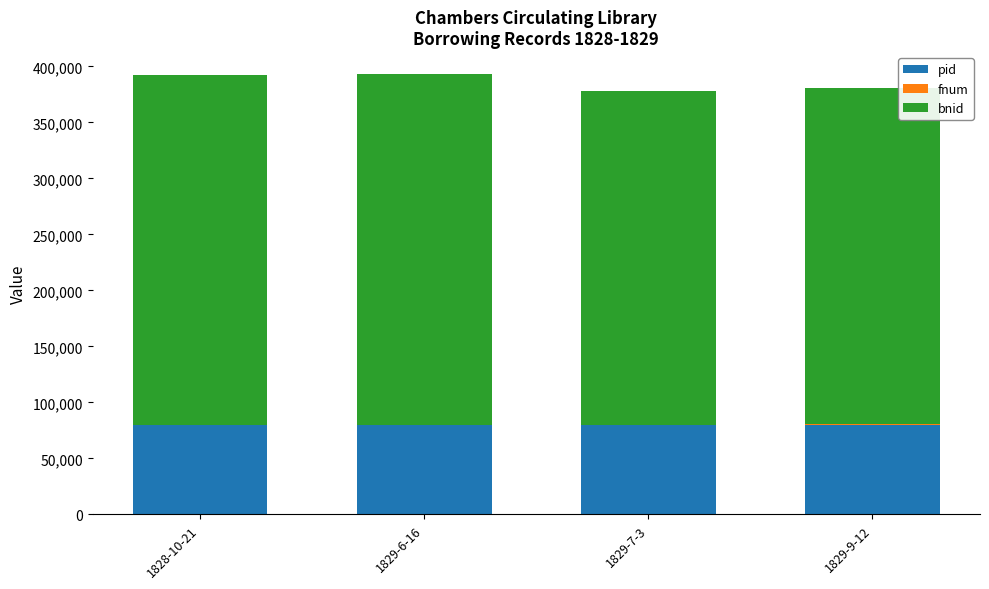

Count the number of categories in the chart.

4